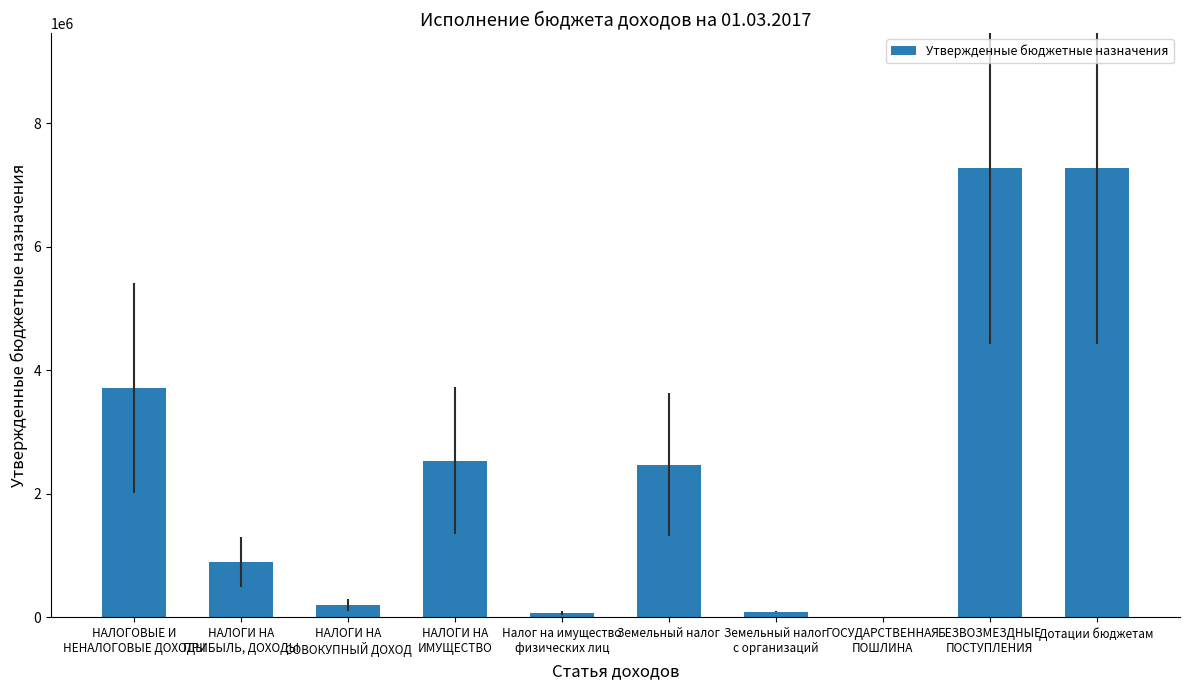

Read the value at НАЛОГОВЫЕ И
НЕНАЛОГОВЫЕ ДОХОДЫ, to the nearest 100.

3718500